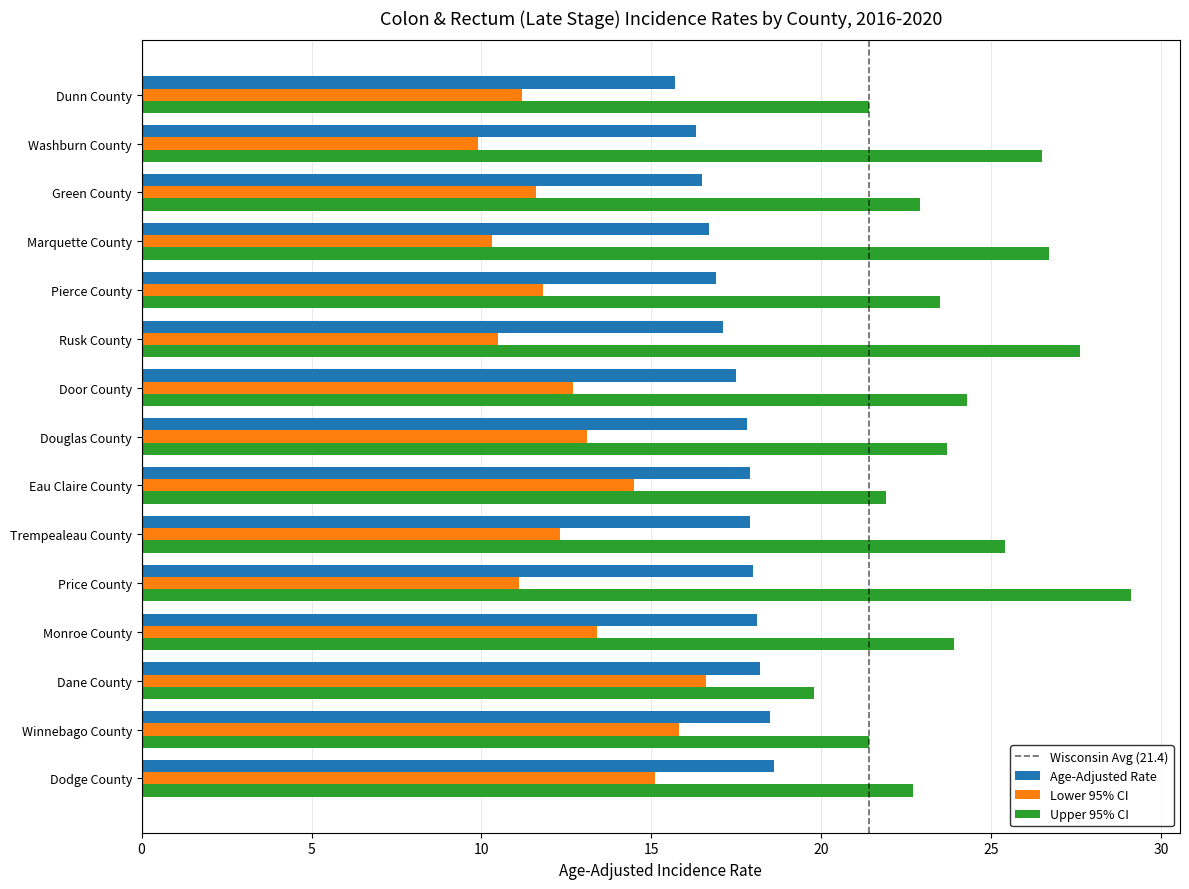

What value does the Lower 95% CI series have at Door County?

12.7